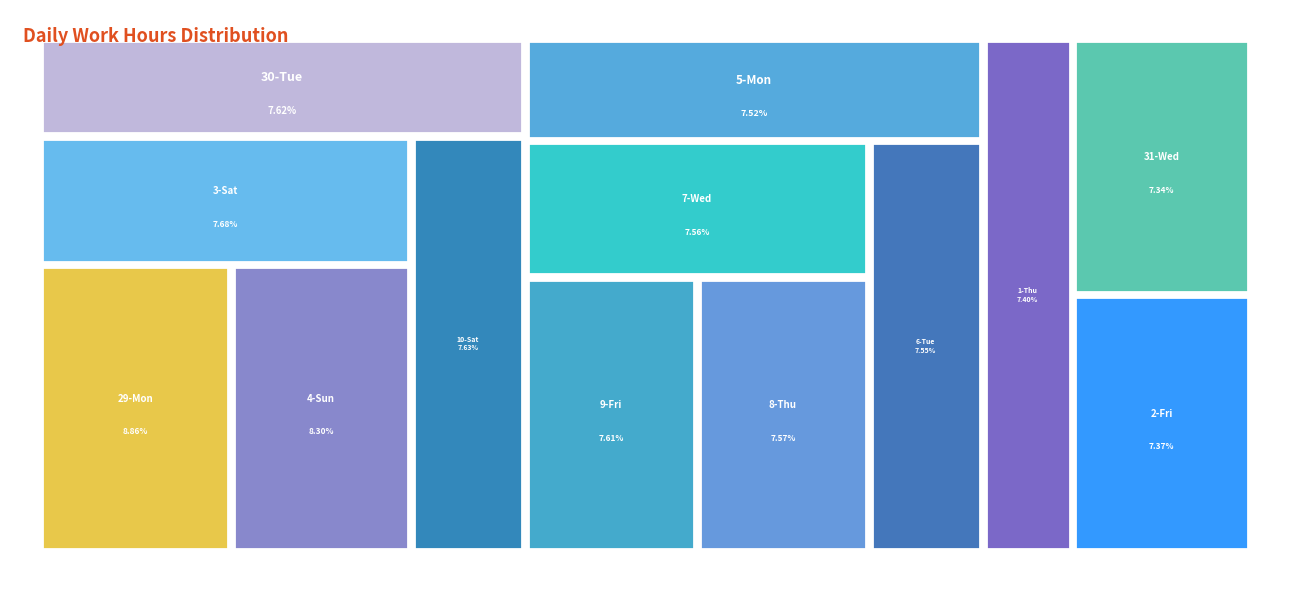

True or false: 2-Fri accounts for 7% of the total.

True